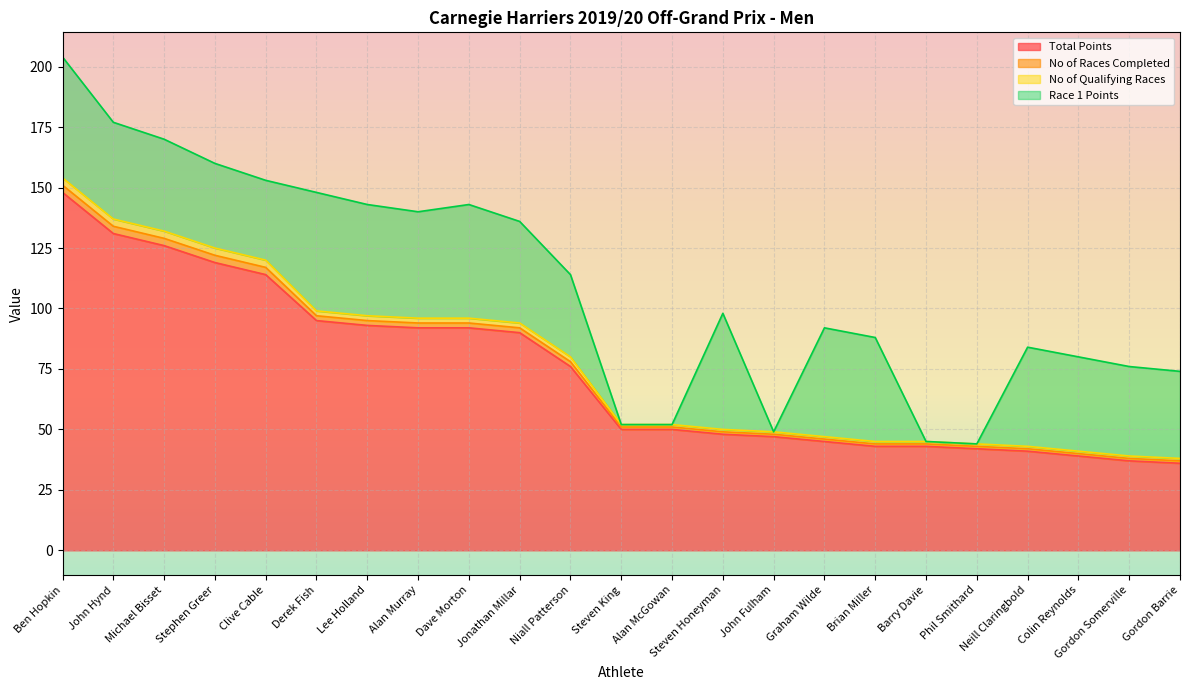

Which series has the largest total across all categories?

Total Points